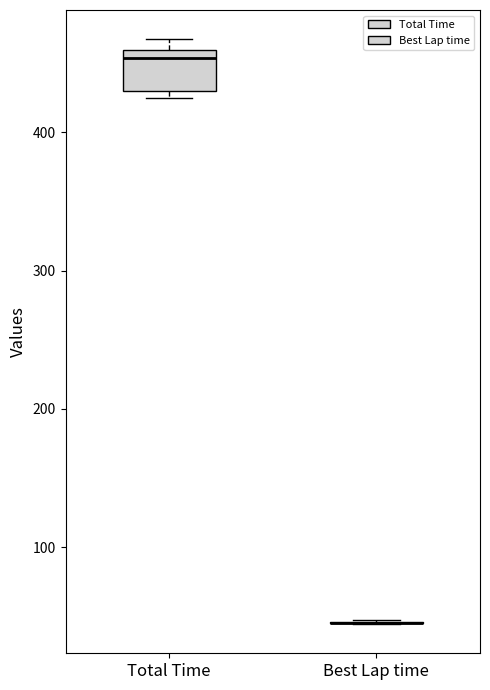

Reading left to right, read every box against the y-axis: the position of its median line, the range the box covers, and the ends of its whiskers. The values are not printed on the chart, so give them approximately, as read against the axis.

Total Time: median 450, box 430 to 460, whiskers 430 (just below the box's lower edge) to 470
Best Lap time: box collapsed to a line at 50, whiskers 40 to 50